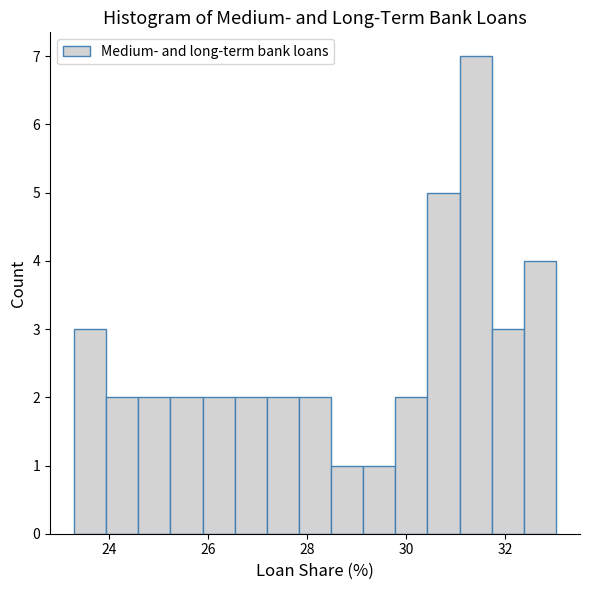

Read against the x-axis, roughly where is the centre of the tallest bar?

31.4